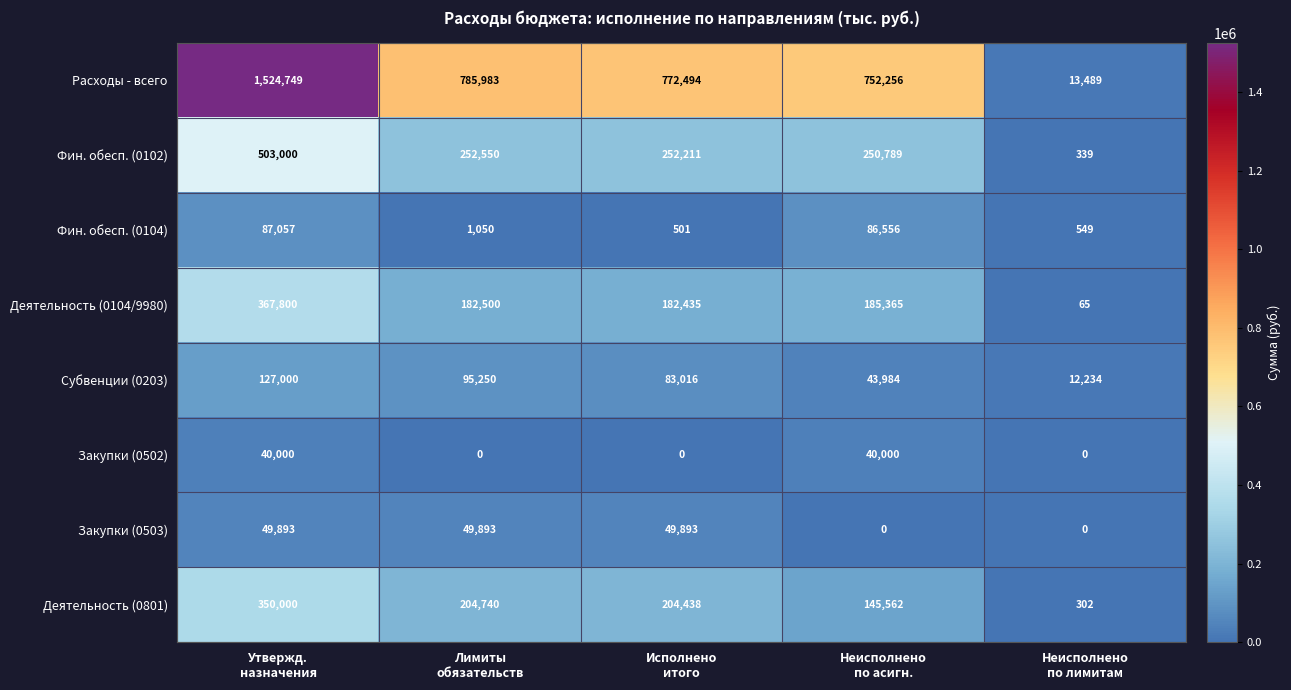

What is the greatest value displayed?

1524749